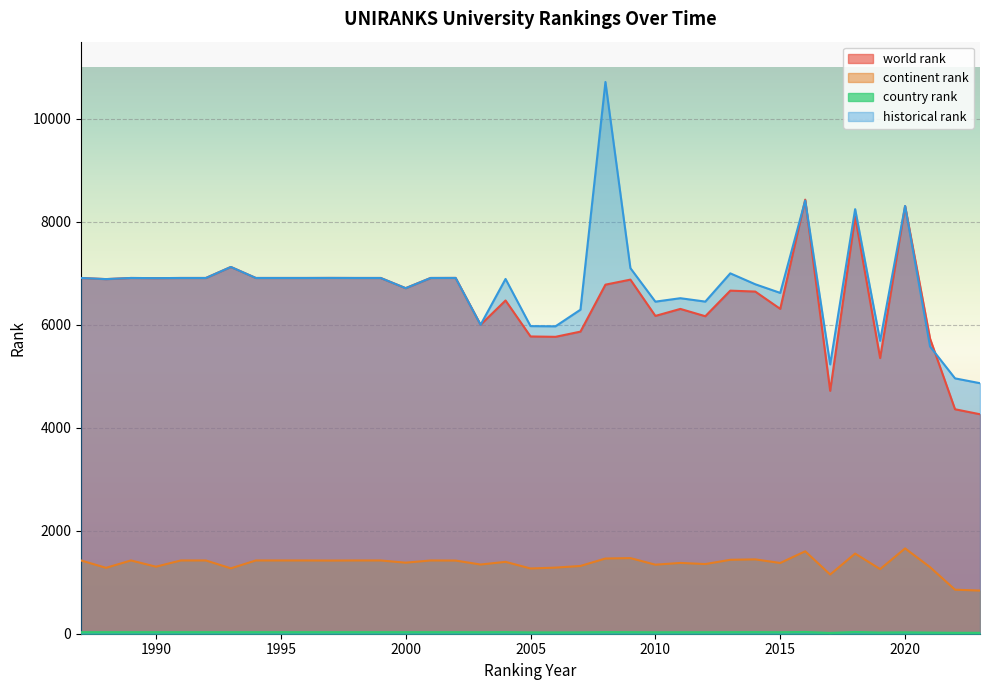

What is the lowest value of the historical rank series?

4866